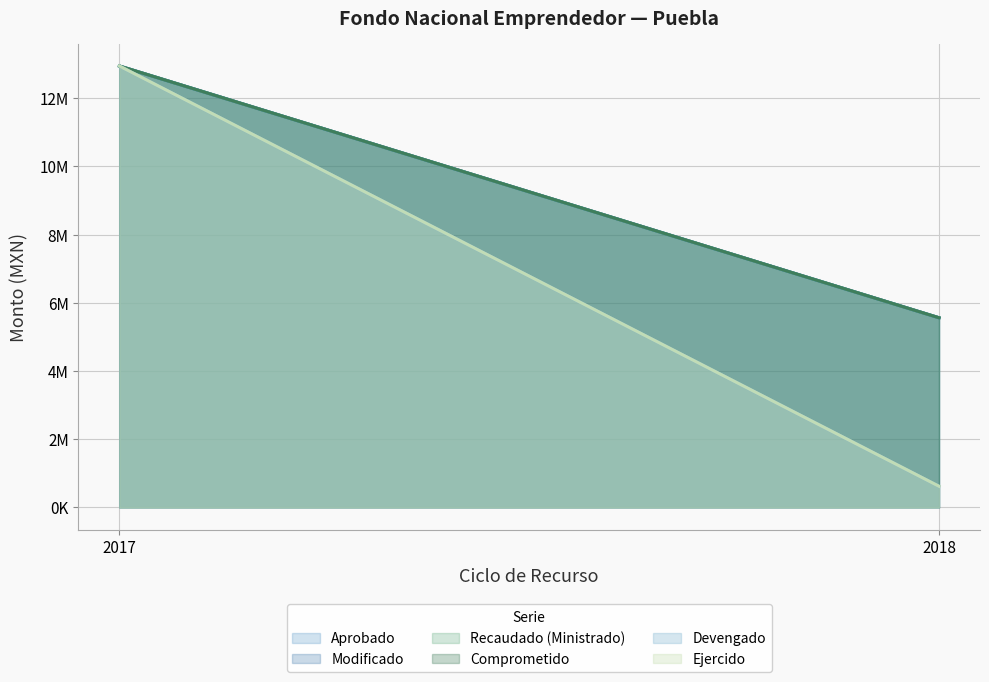

What is the highest value of the Recaudado (Ministrado) series?

12940000